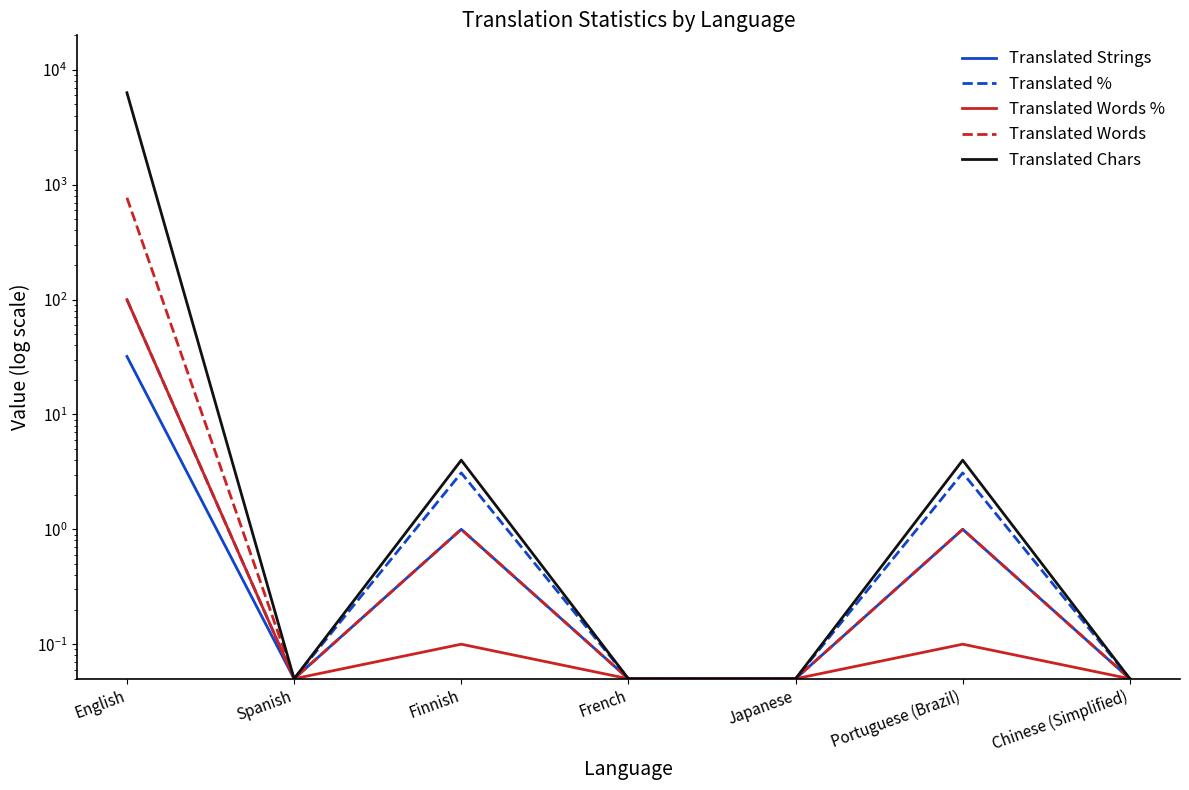

Count the number of data series in this chart.

5